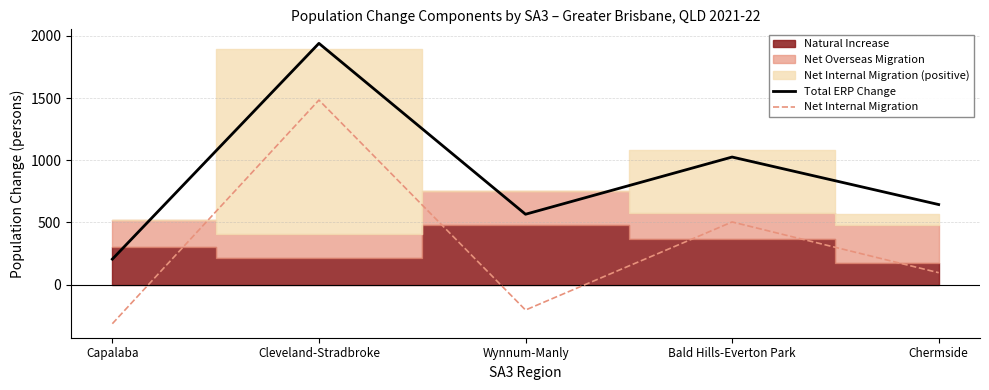

What is the difference between the Net Internal Migration values at Bald Hills-Everton Park and Chermside?

408